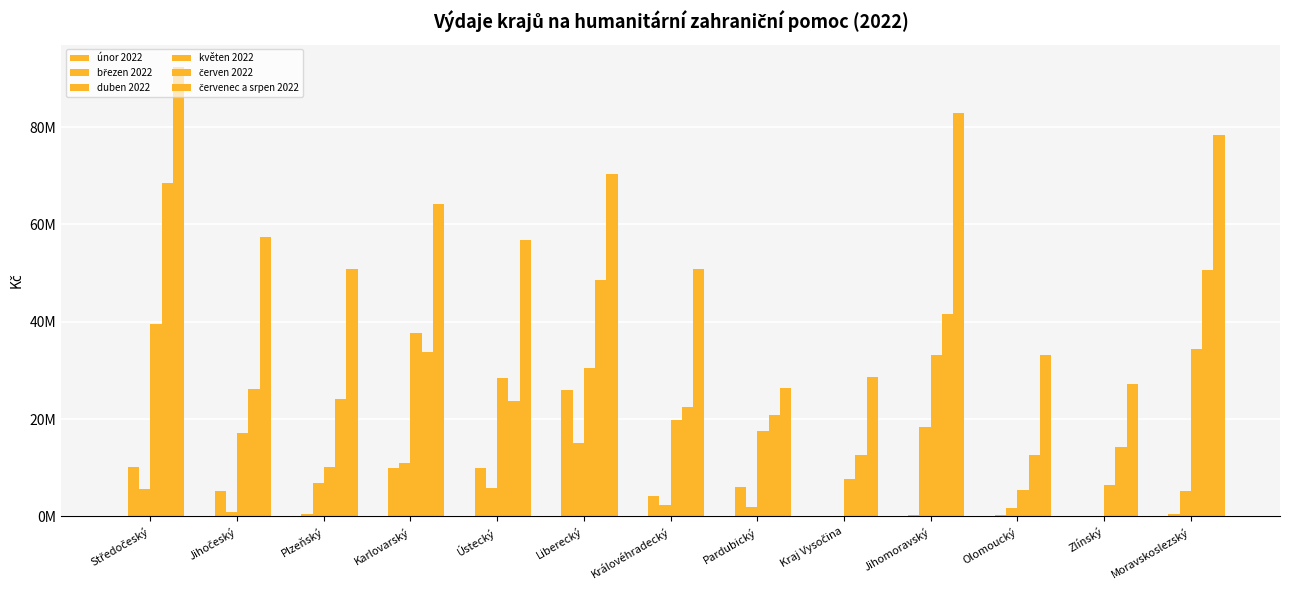

What is the label of the 9th bar from the right?

Ústecký